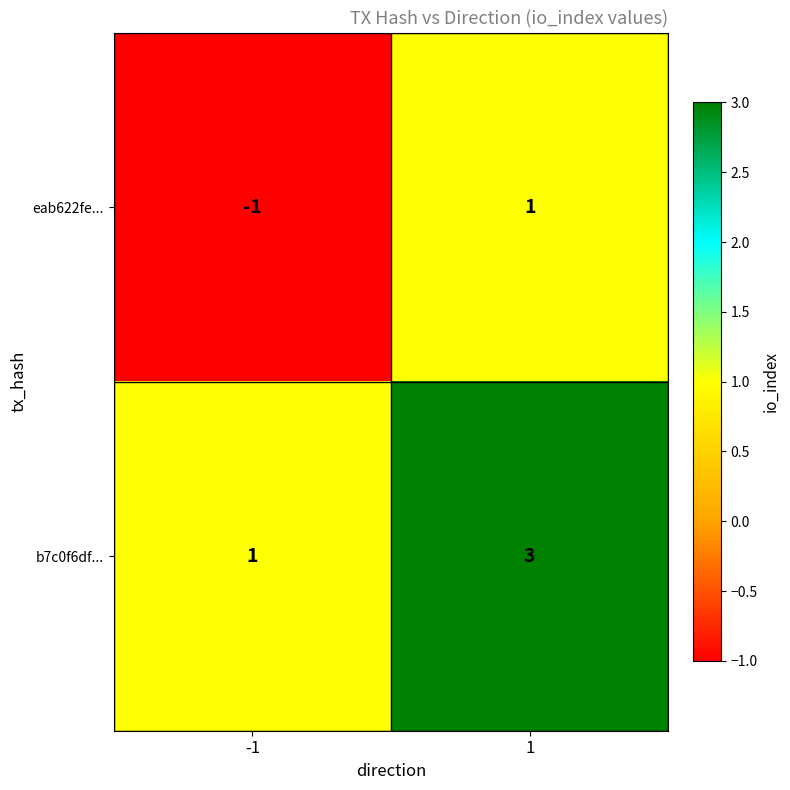

List the series in order of their peak value, lowest first.

eab622fe..., b7c0f6df...